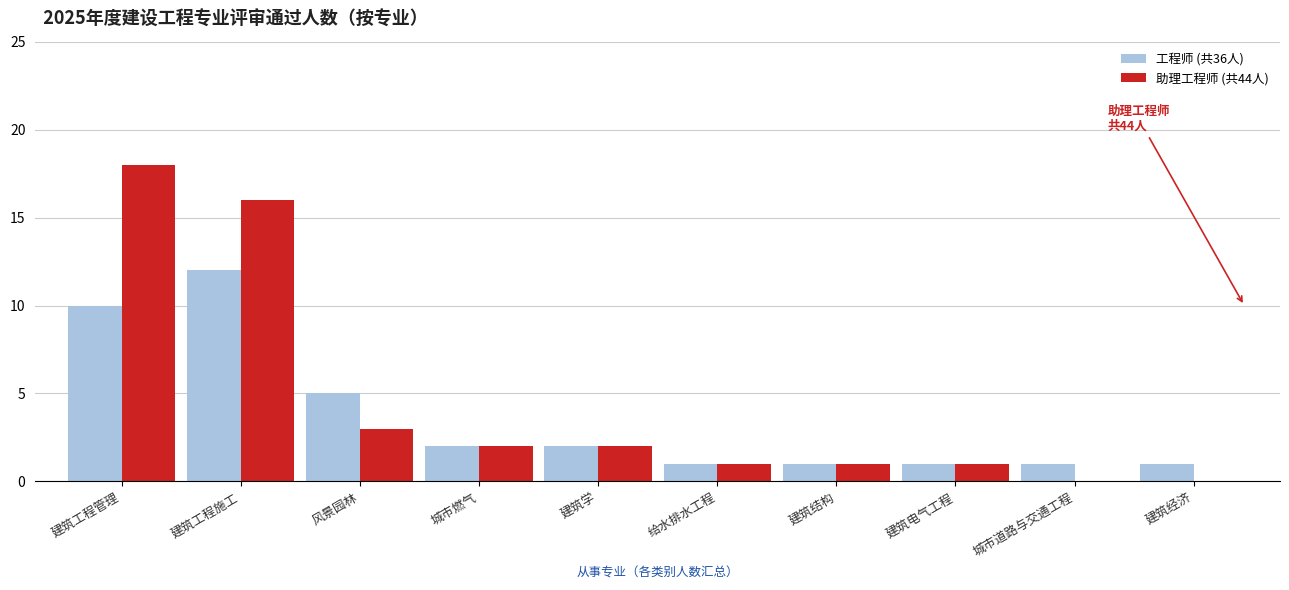

Which label corresponds to the largest value in the chart?

建筑工程管理